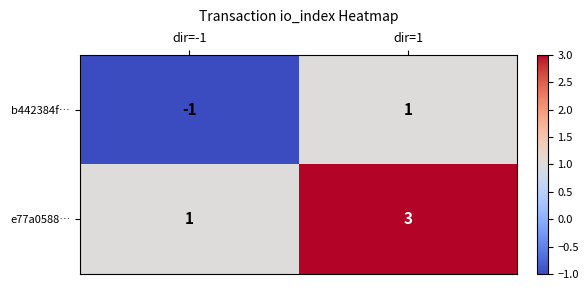

True or false: e77a0588… has a value of 1 at dir=-1.

True